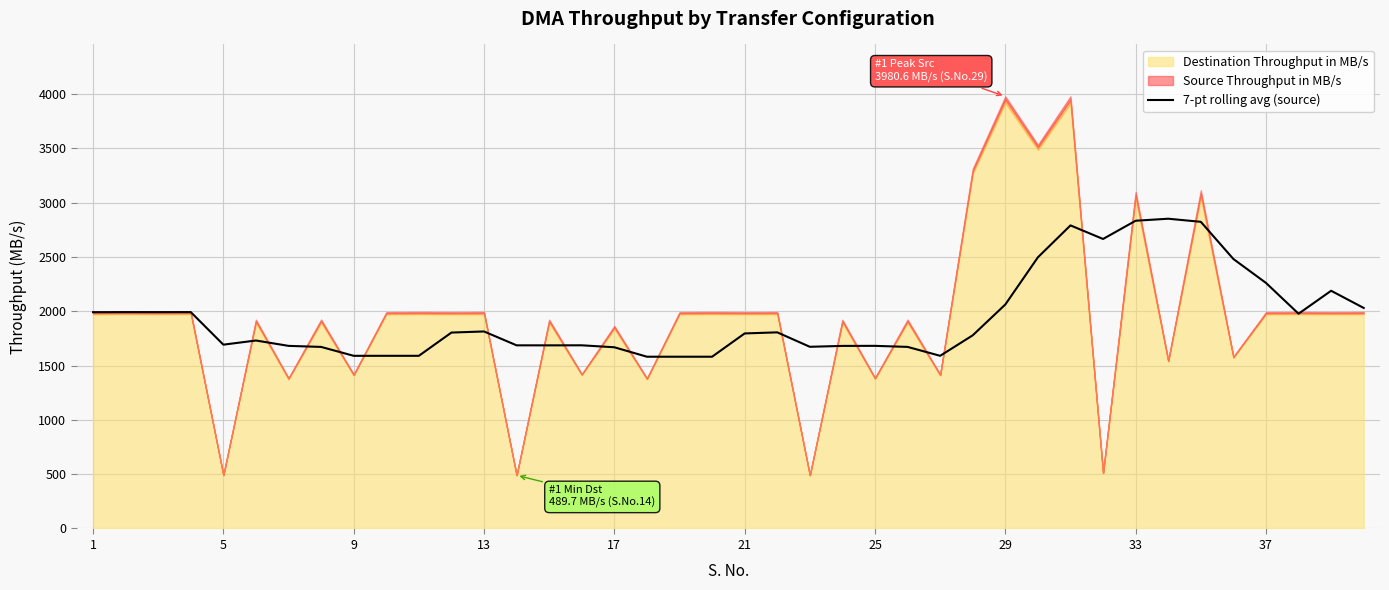

The value of 7-pt rolling avg (source) at 1 is 490.5. True or false?

False